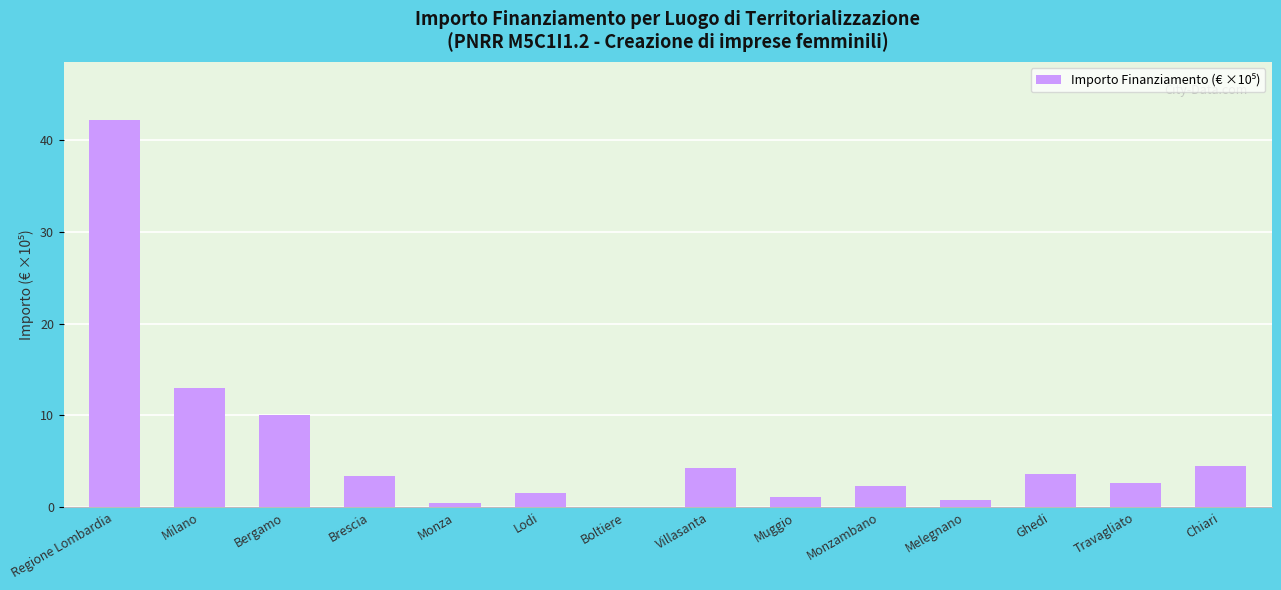

What is the greatest value displayed?

42.2